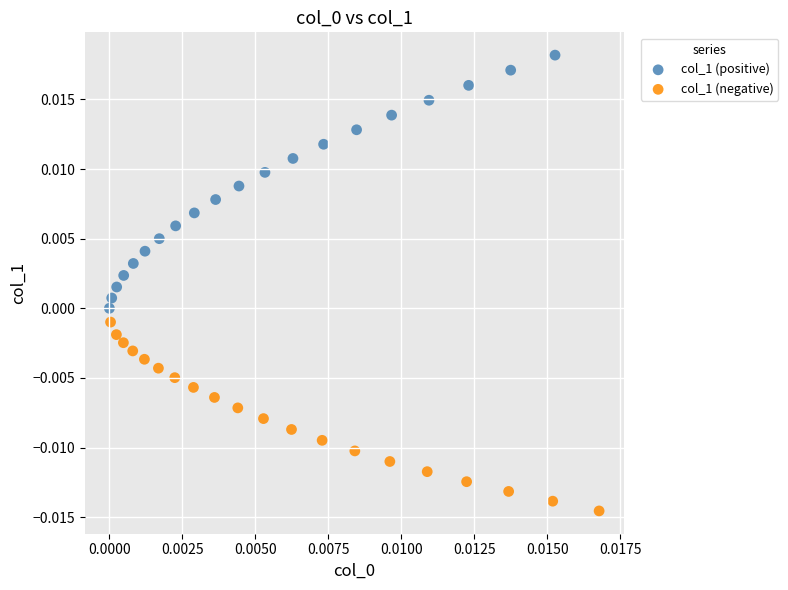

Which series has the largest Y range (max minus min)?

col_1 (positive)